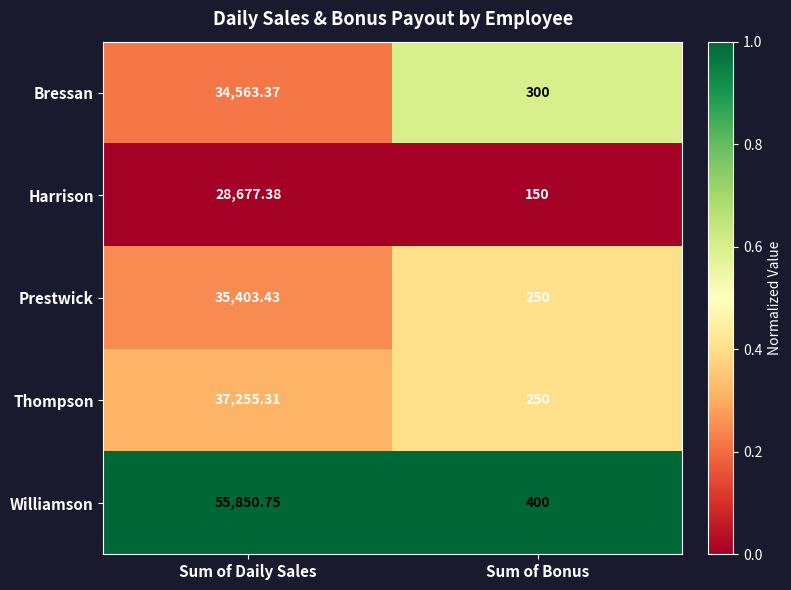

At which category does the chart reach its minimum across all series?

Sum of Bonus